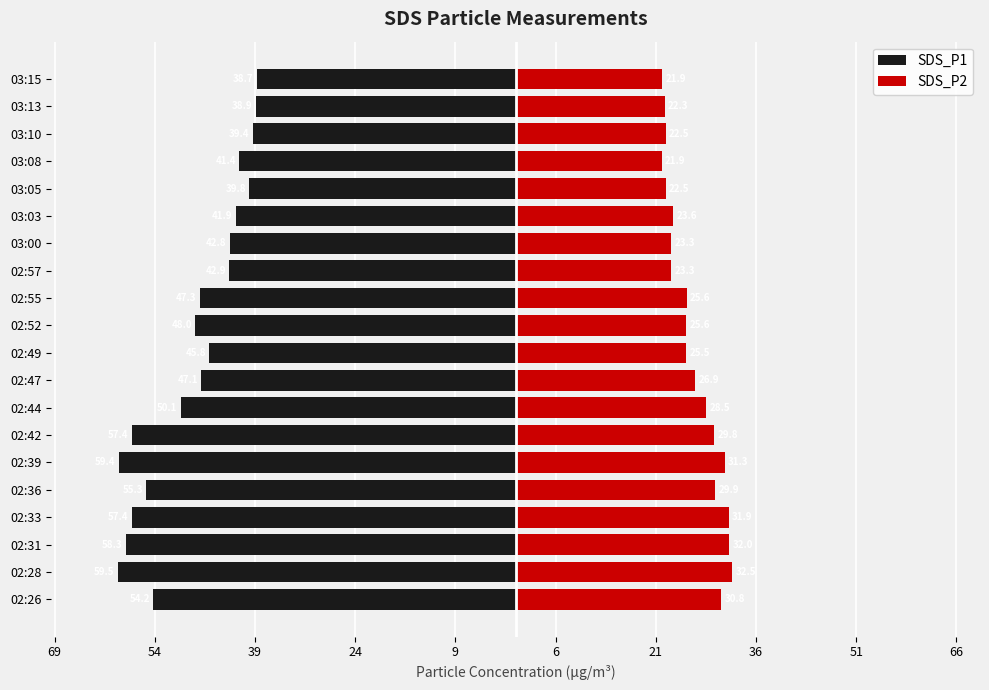

How many groups of bars are there?

20